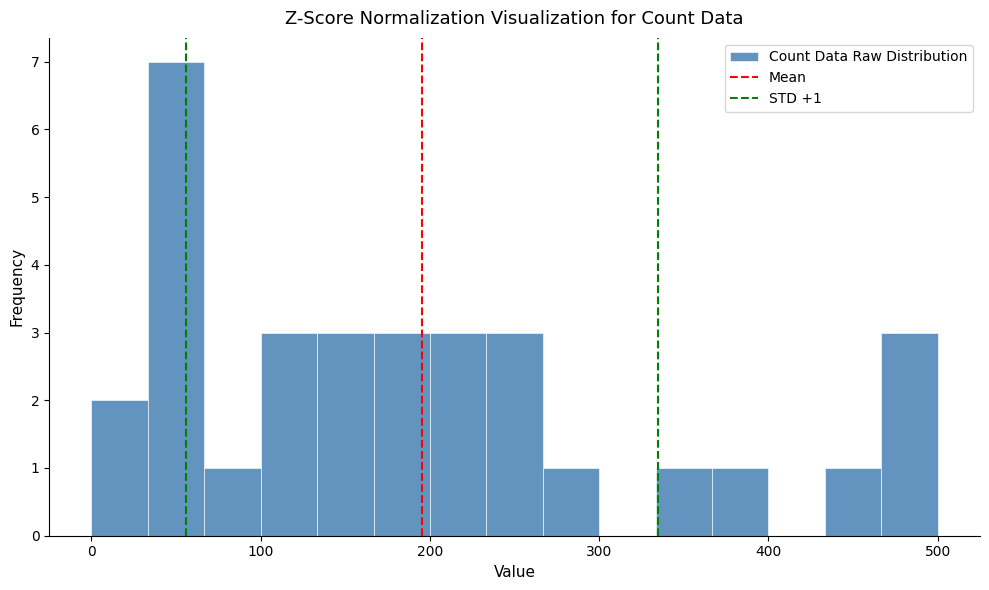

Read against the x-axis, roughly where is the centre of the tallest bar?

50